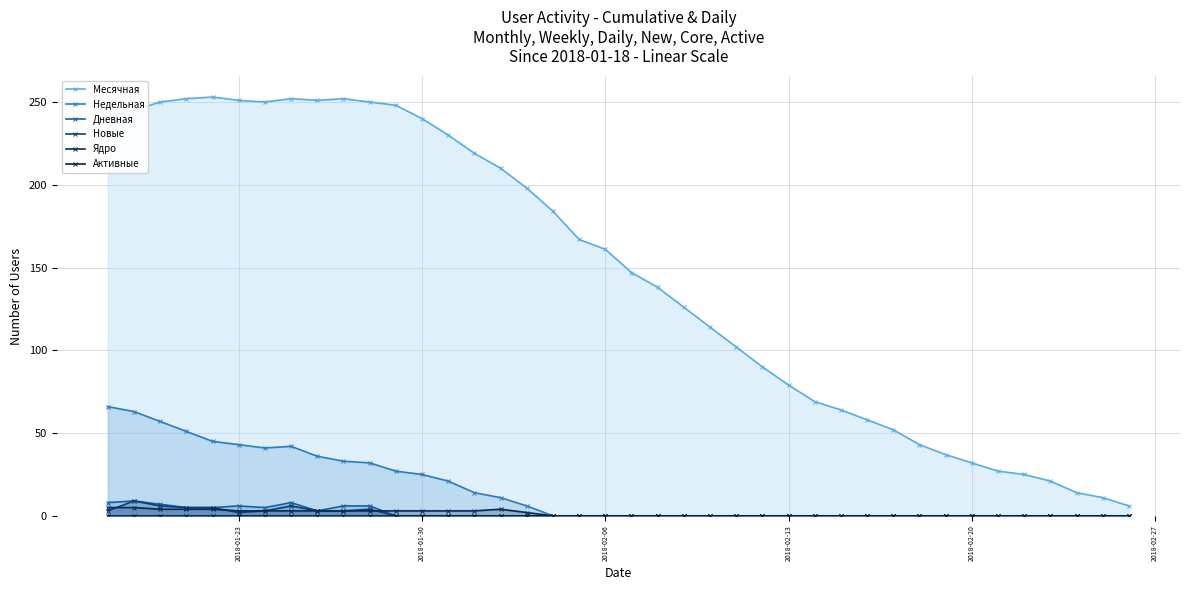

How many data points in Новые are above 0?

11